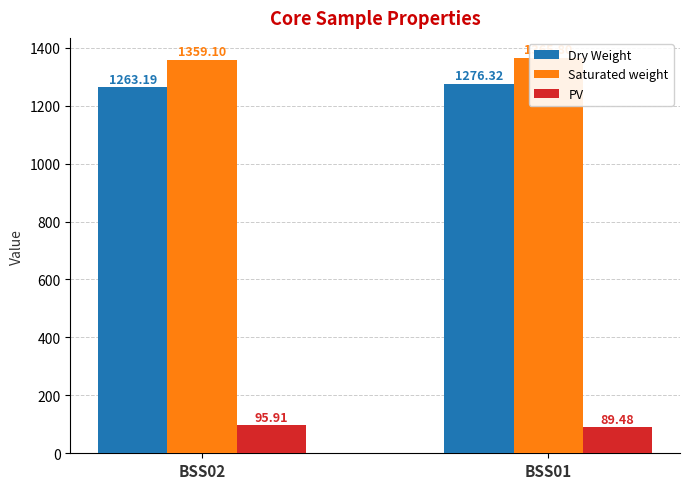

Count the number of categories in the chart.

2